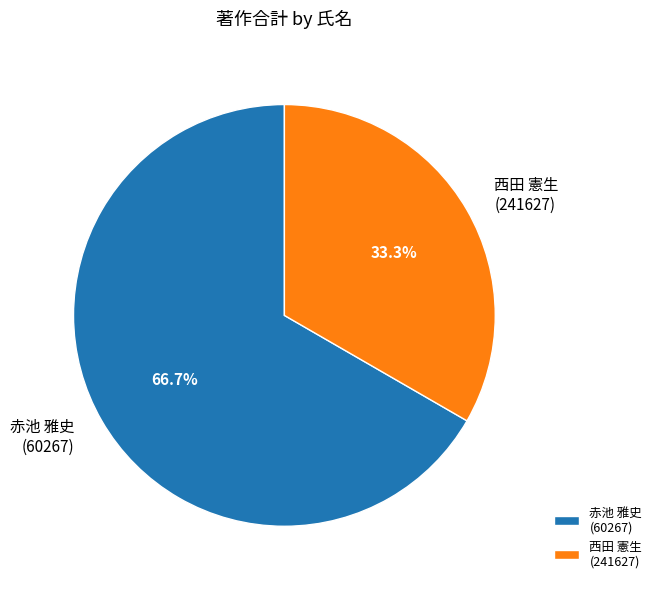

Approximately how many times larger is the value at 赤池 雅史 (60267) compared to 西田 憲生 (241627)?

2.0